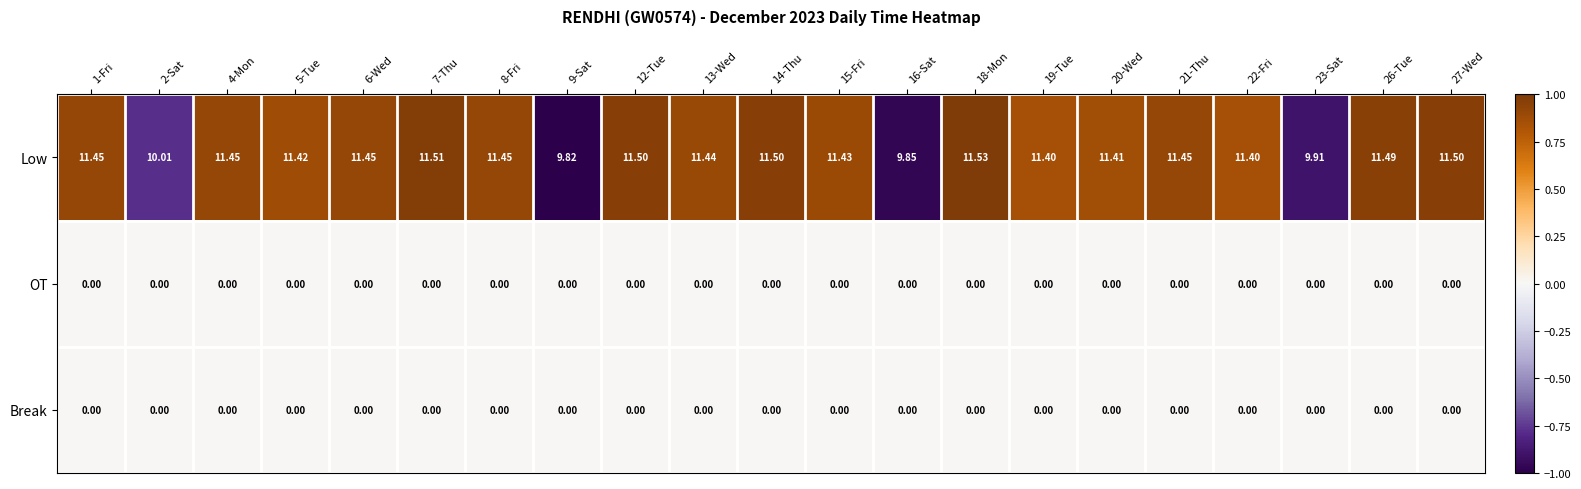

Which series has the widest spread of values?

Low